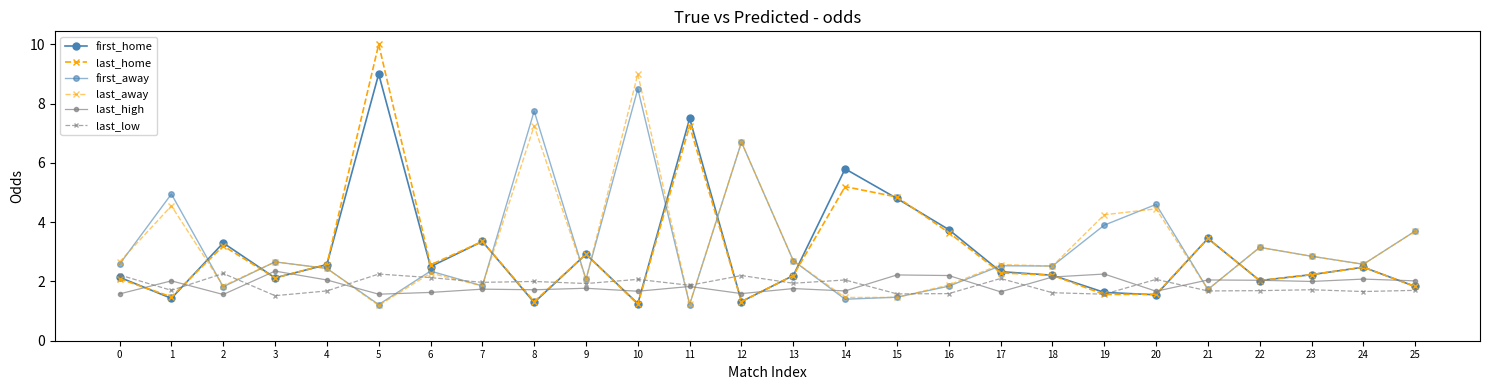

At how many categories does at least one series exceed 8?

2